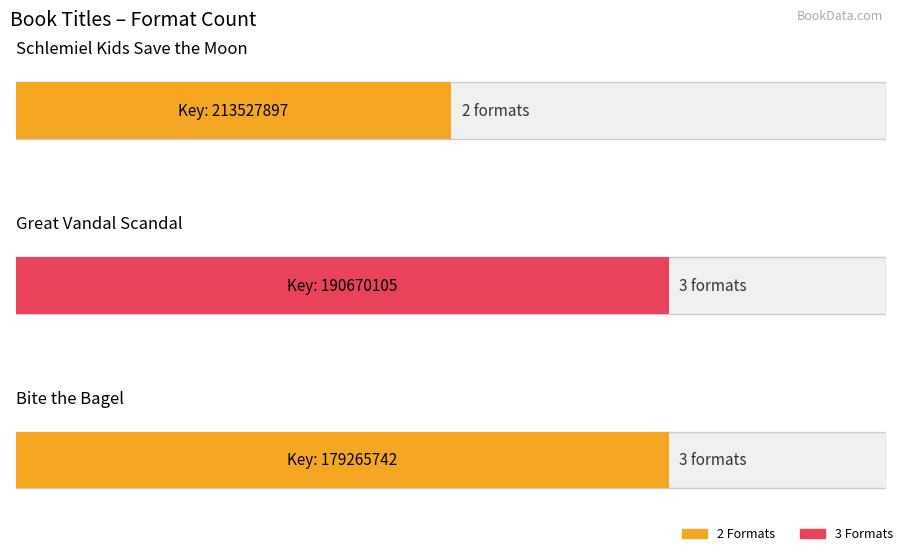

Which label corresponds to the largest value in the chart?

Great Vandal Scandal